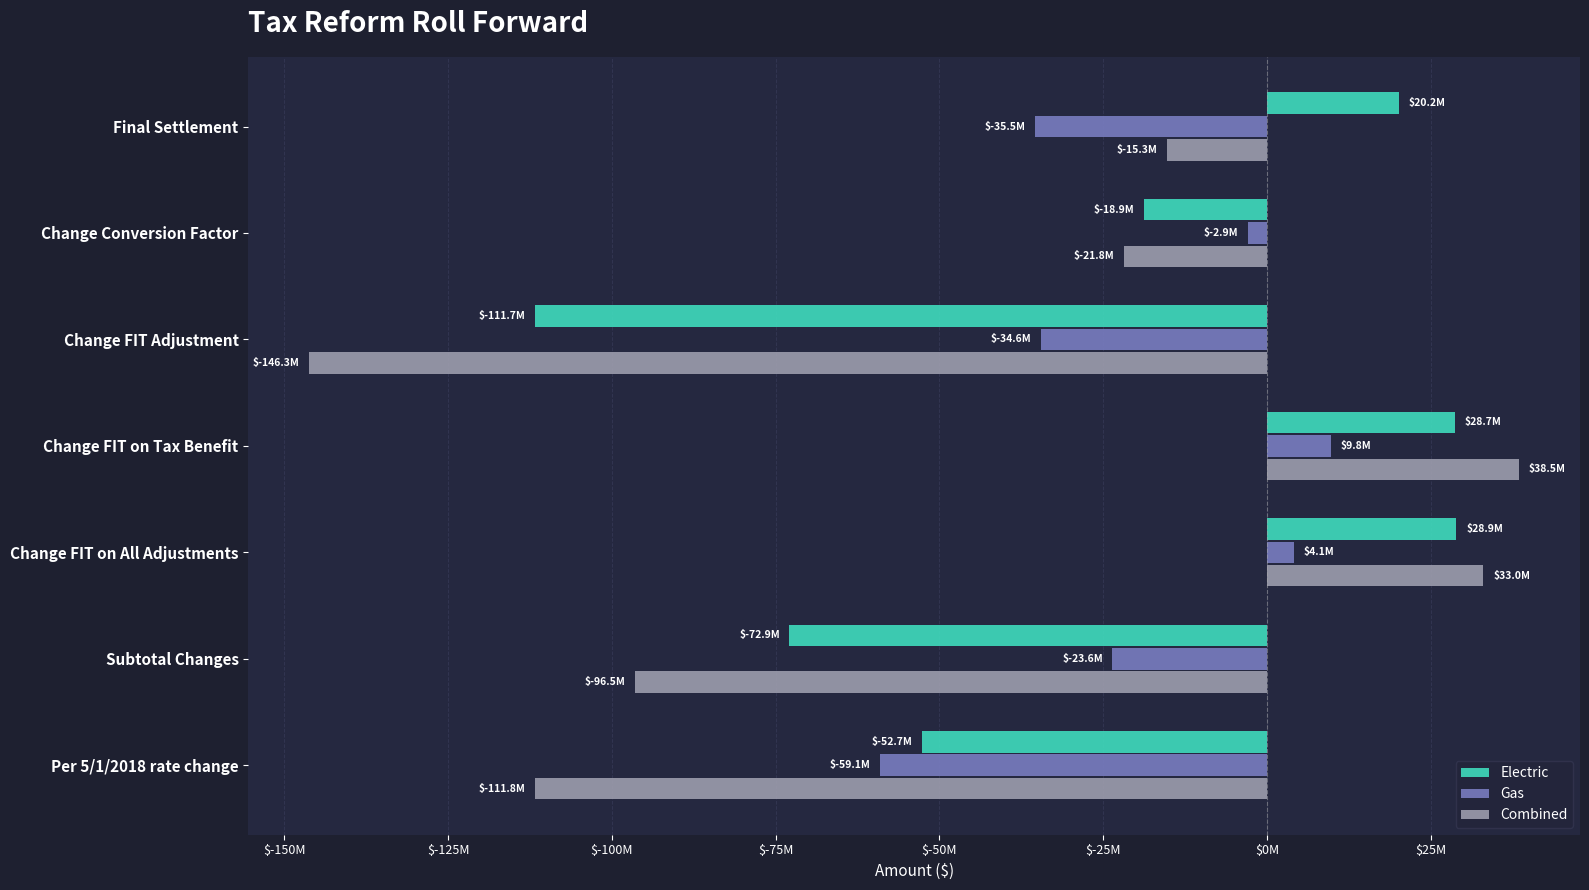

What are all the series names shown in the legend?

Electric, Gas, Combined